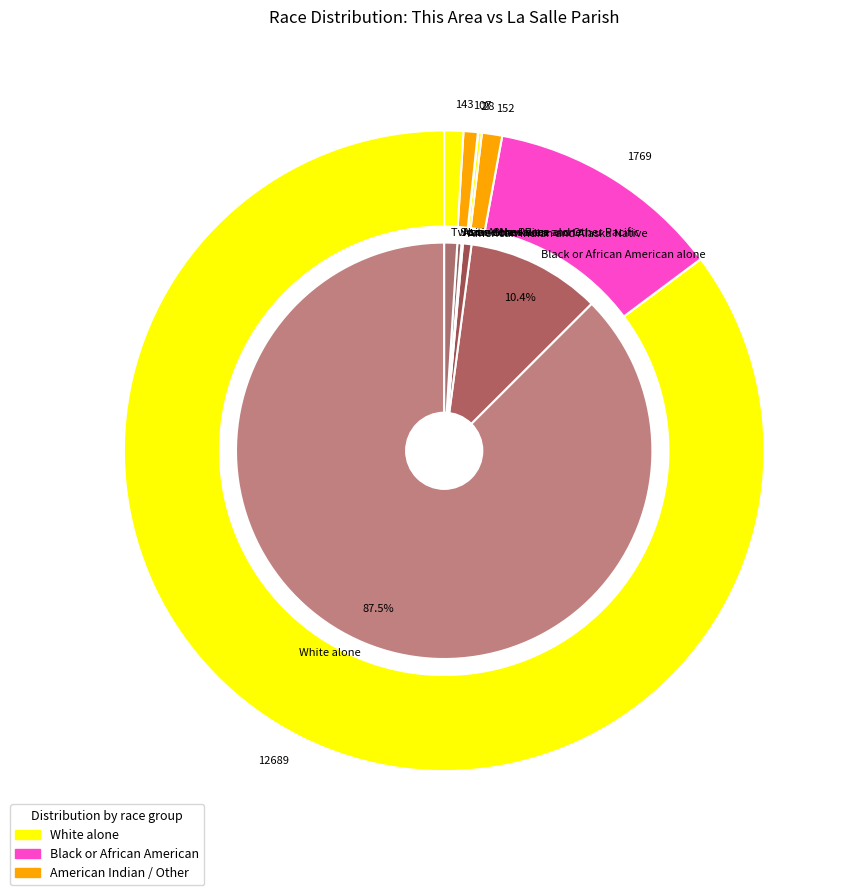

Does Black or African American alone account for over 50% of the chart?

No